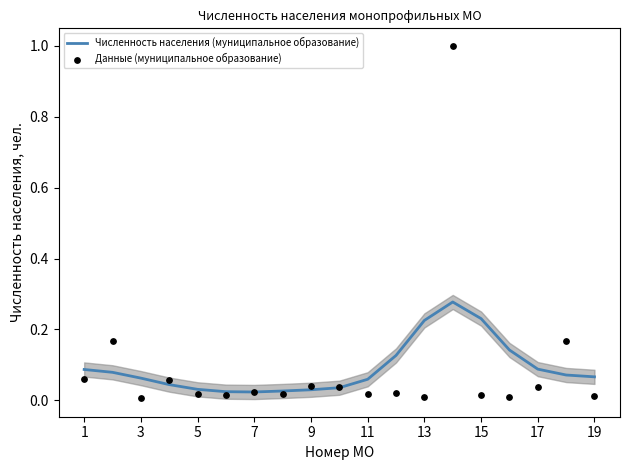

At how many categories does at least one series exceed 0?

19